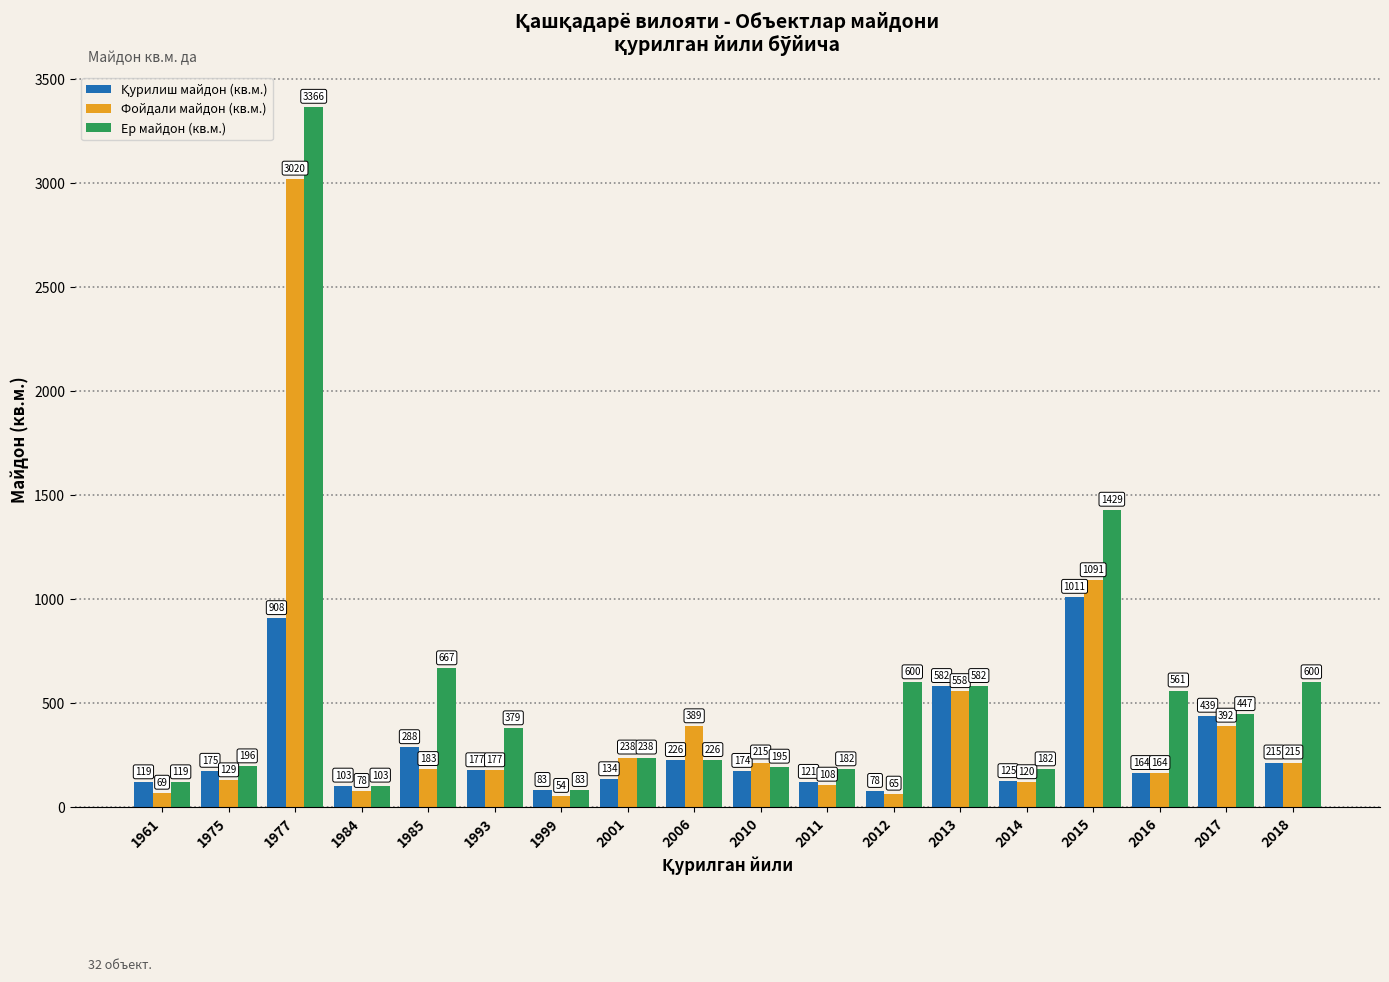

Between 1985 and 2001, which series saw the biggest shift?

Ер майдон (кв.м.)